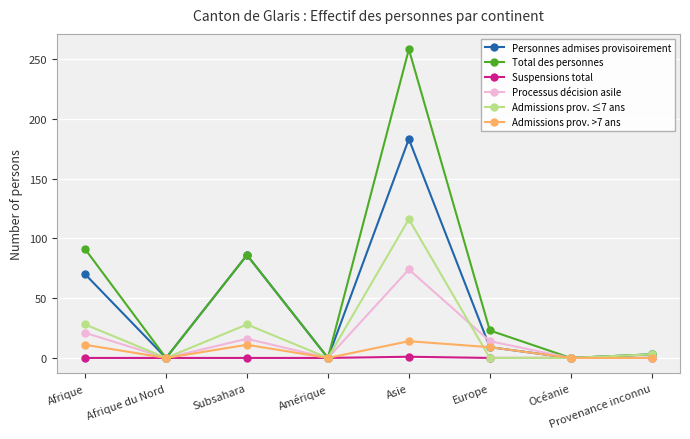

Count the Admissions prov. >7 ans values in the range 0 to 11.

7